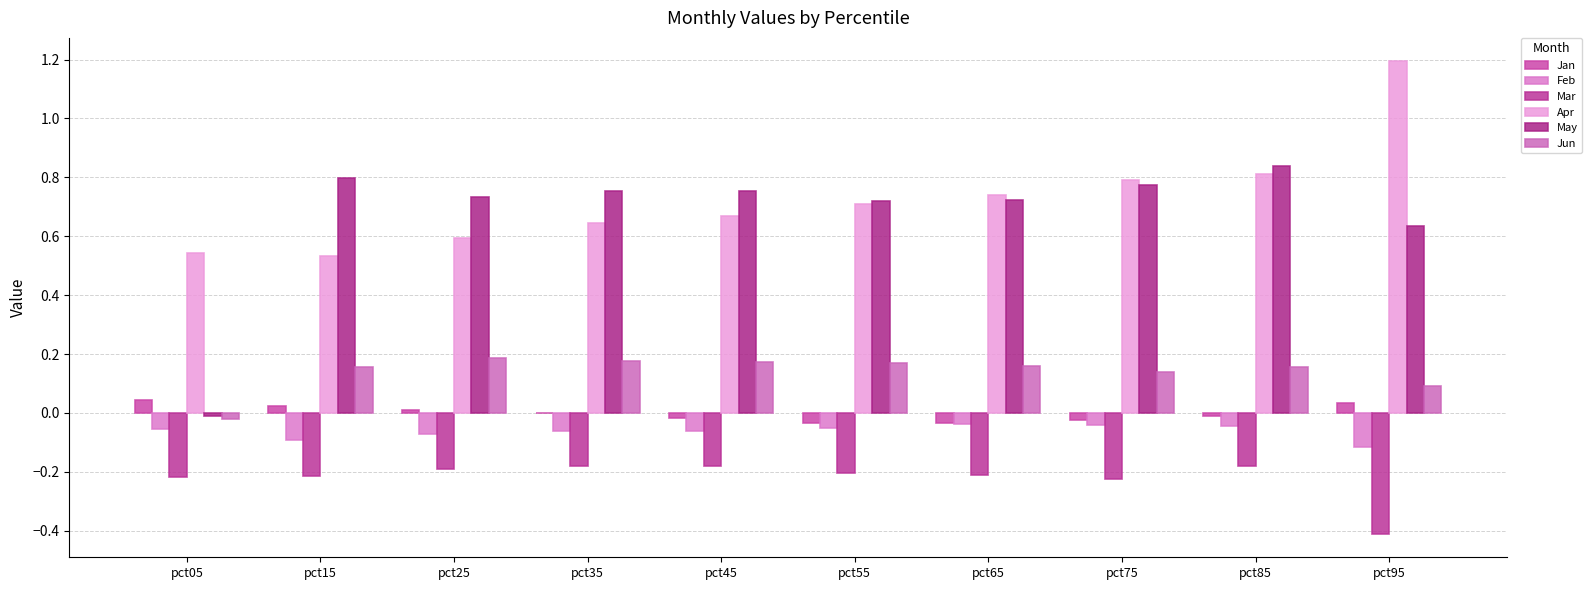

Which series has the largest range (max minus min)?

May